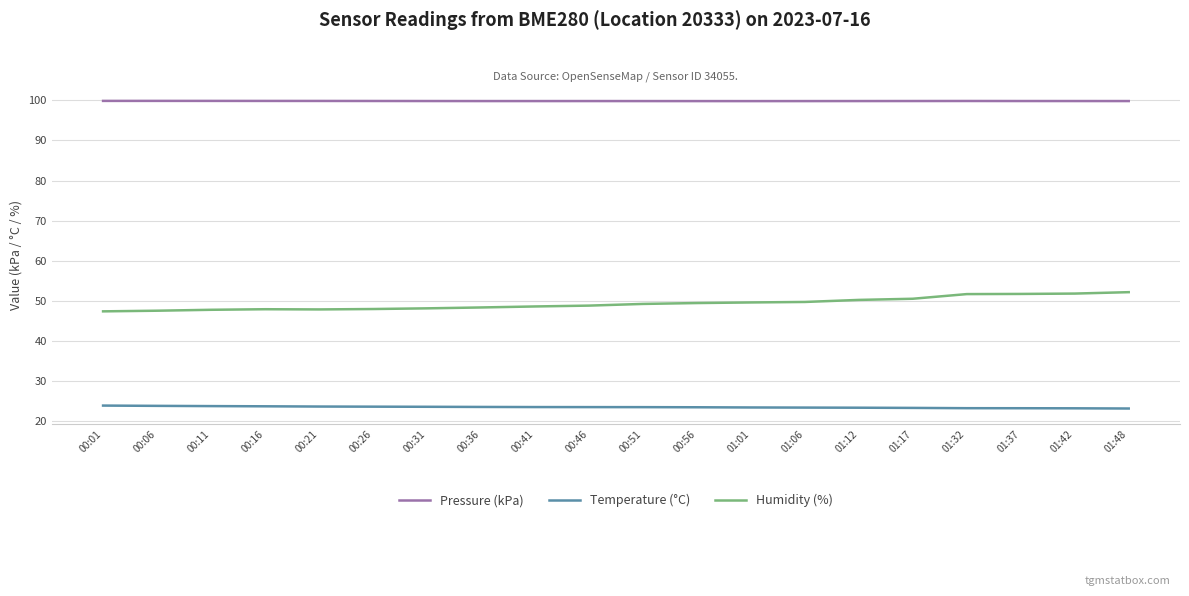

Which series has the largest total across all categories?

Pressure (kPa)